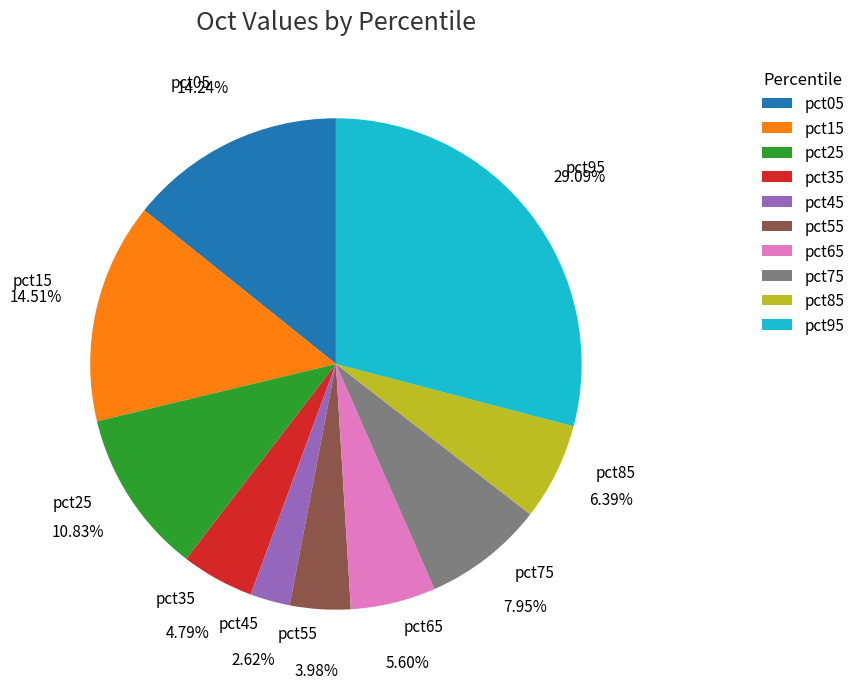

True or false: pct25 accounts for 1% of the total.

False